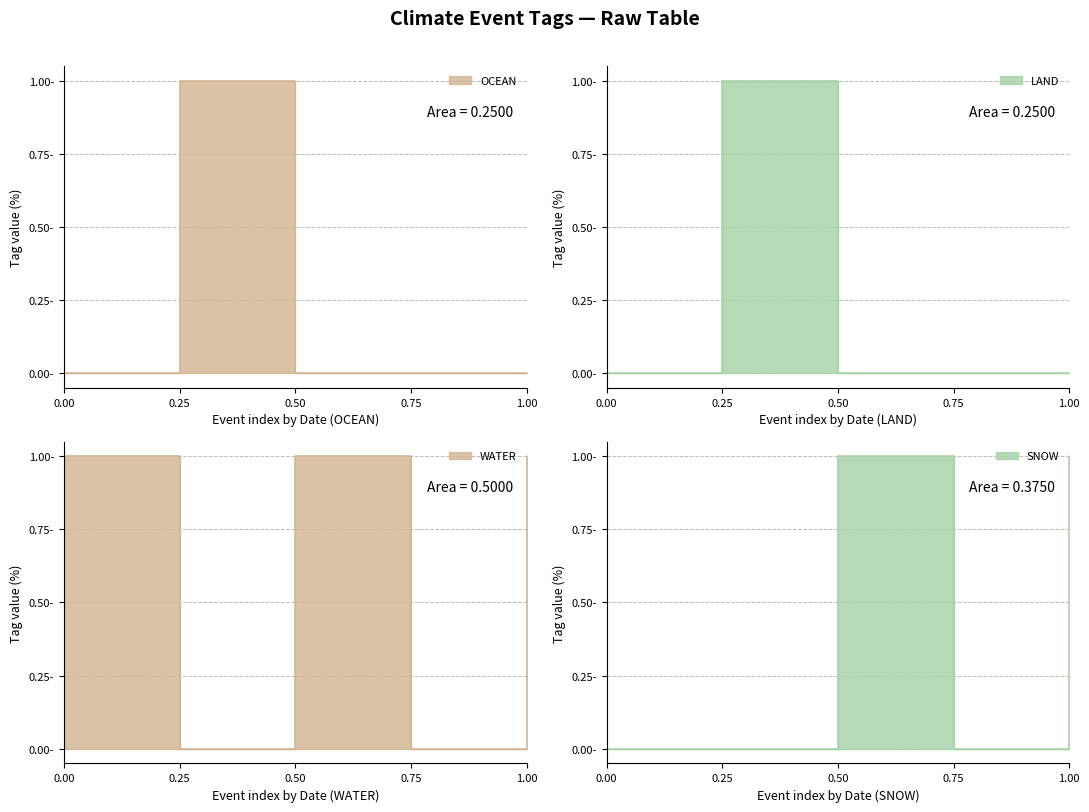

How many times do WATER and LAND cross each other?

2